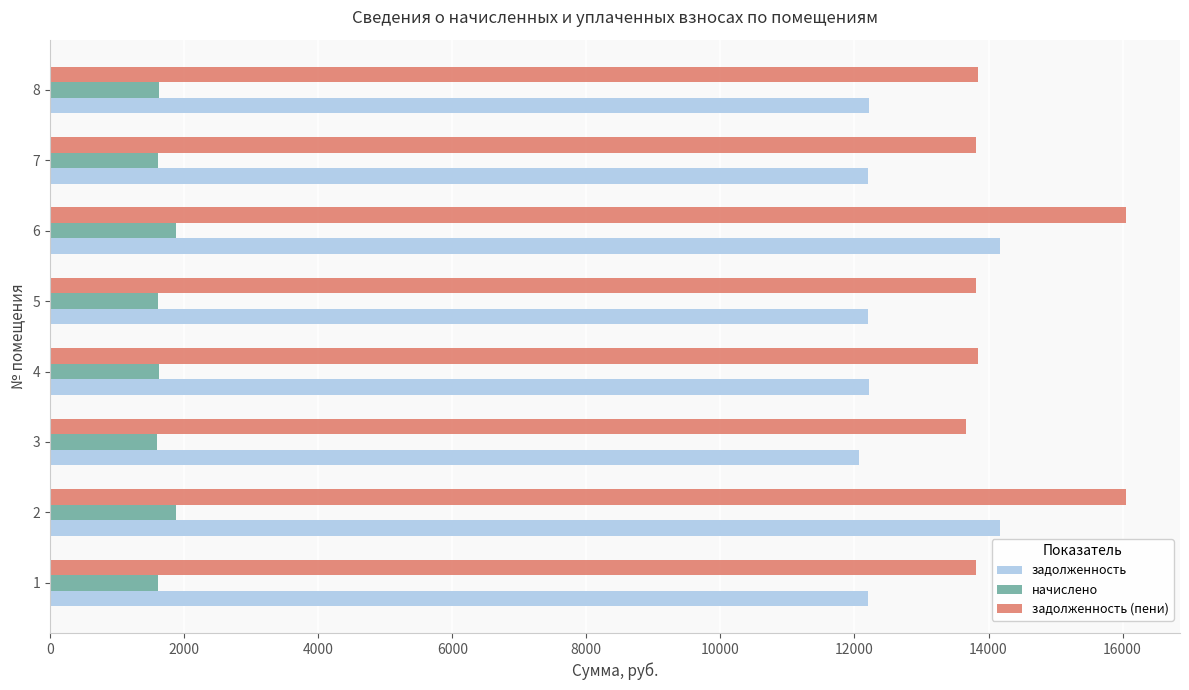

Rank the series at 6 from lowest to highest value.

начислено, задолженность, задолженность (пени)